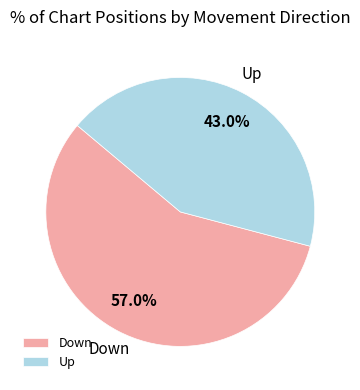

What is the smallest slice in the pie chart?

Up